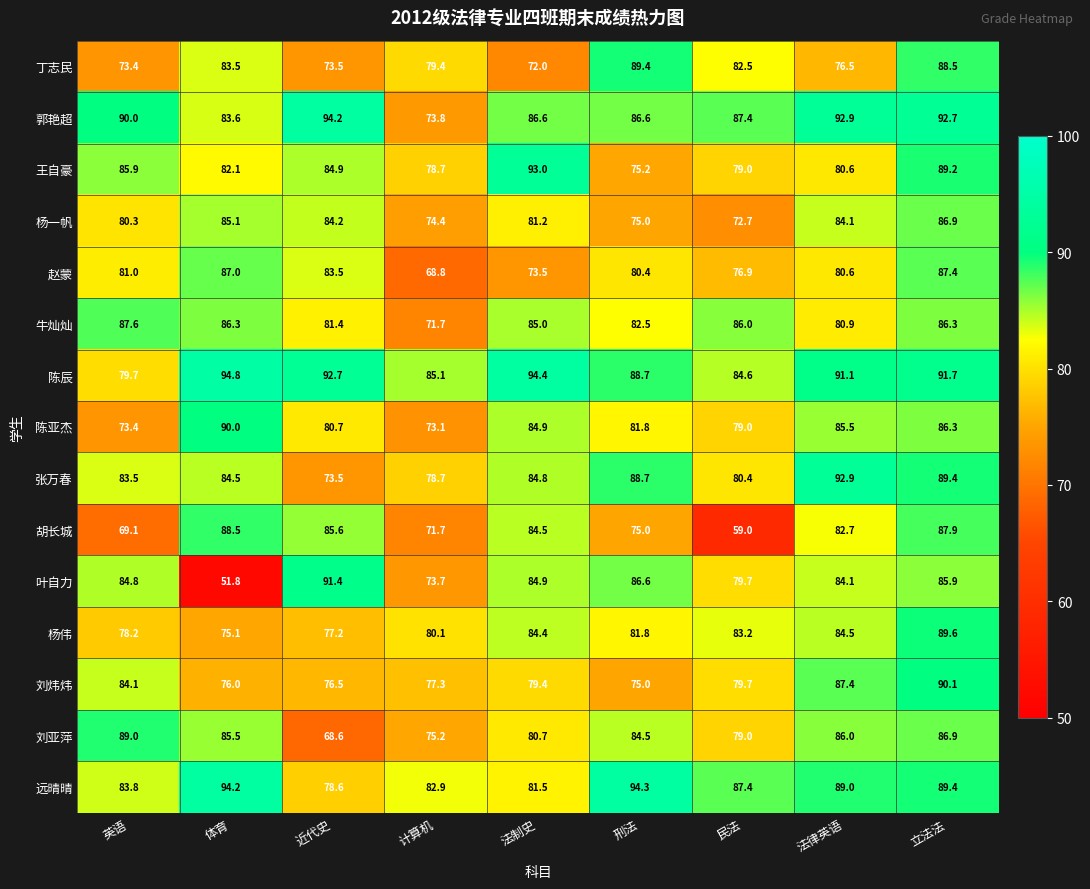

What is the difference between the second highest and minimum values in the 叶自力 series?

34.8